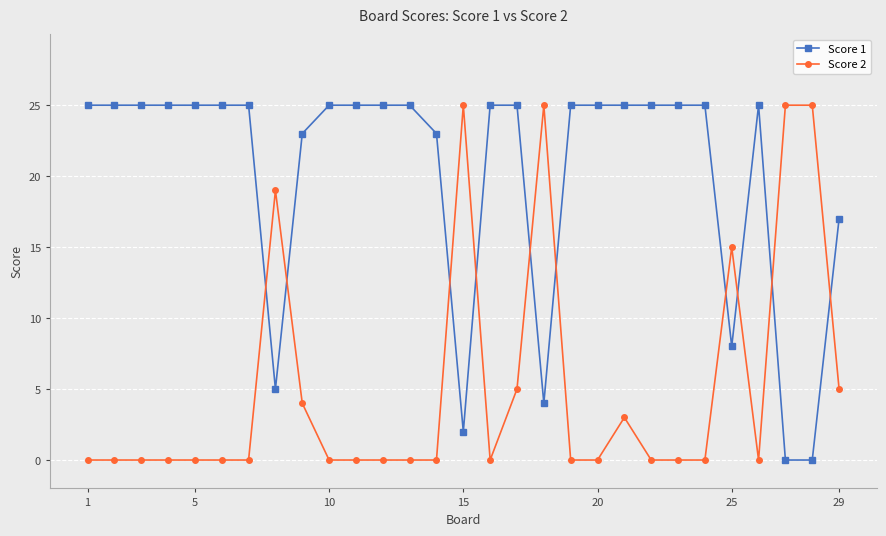

What is the value of the Score 1 point at the 13th from the left?

25